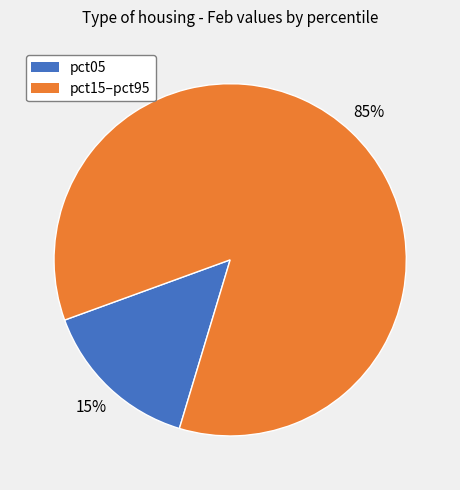

Is there any slice that represents more than half of the pie?

Yes